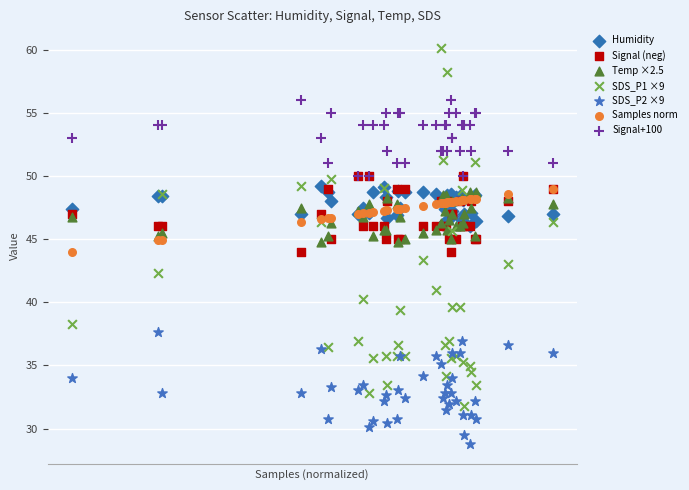

Which series reaches the minimum Y coordinate?

SDS_P2 ×9